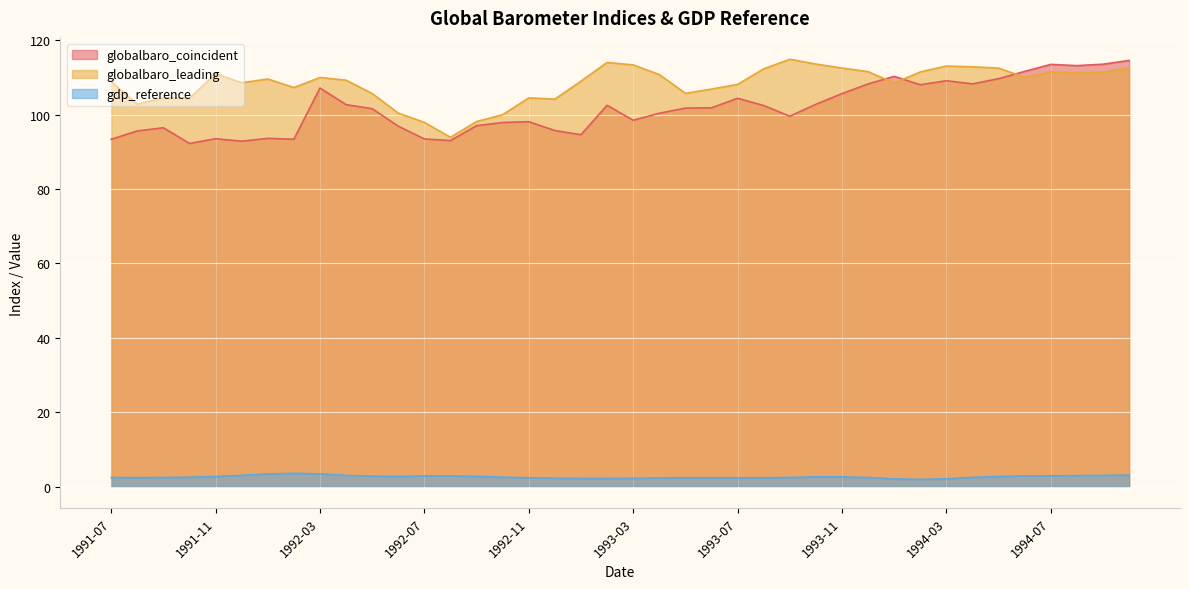

At how many categories does at least one series exceed 59?

40